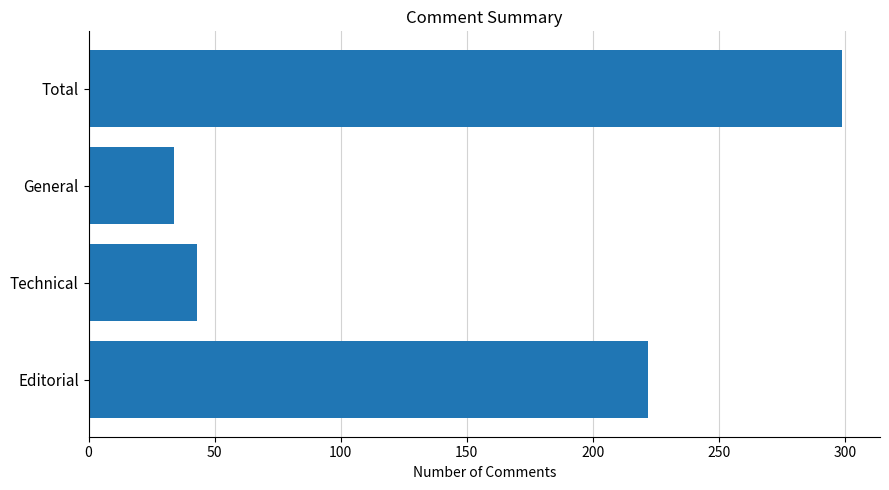

What is the difference between the maximum and second lowest values?

256